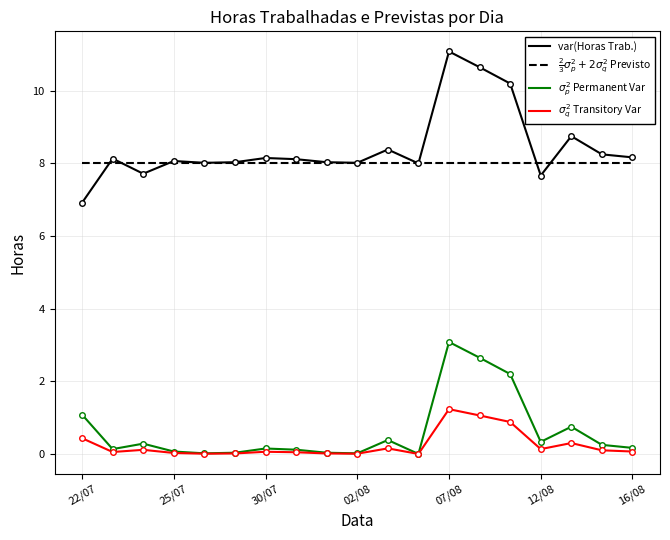

Rank the series by their maximum value, from lowest to highest.

$\sigma_q^2$ Transitory Var, $\sigma_p^2$ Permanent Var, $\frac{2}{3}\sigma_p^2+2\sigma_q^2$ Previsto, var(Horas Trab.)